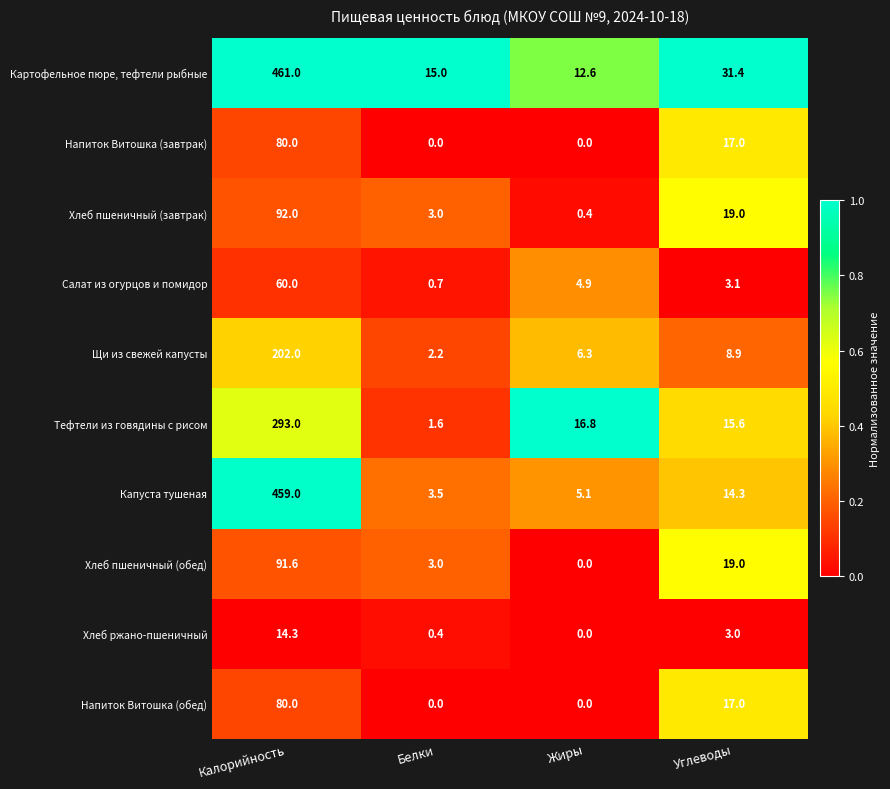

What is the difference between the highest and lowest values at Белки?

15.0